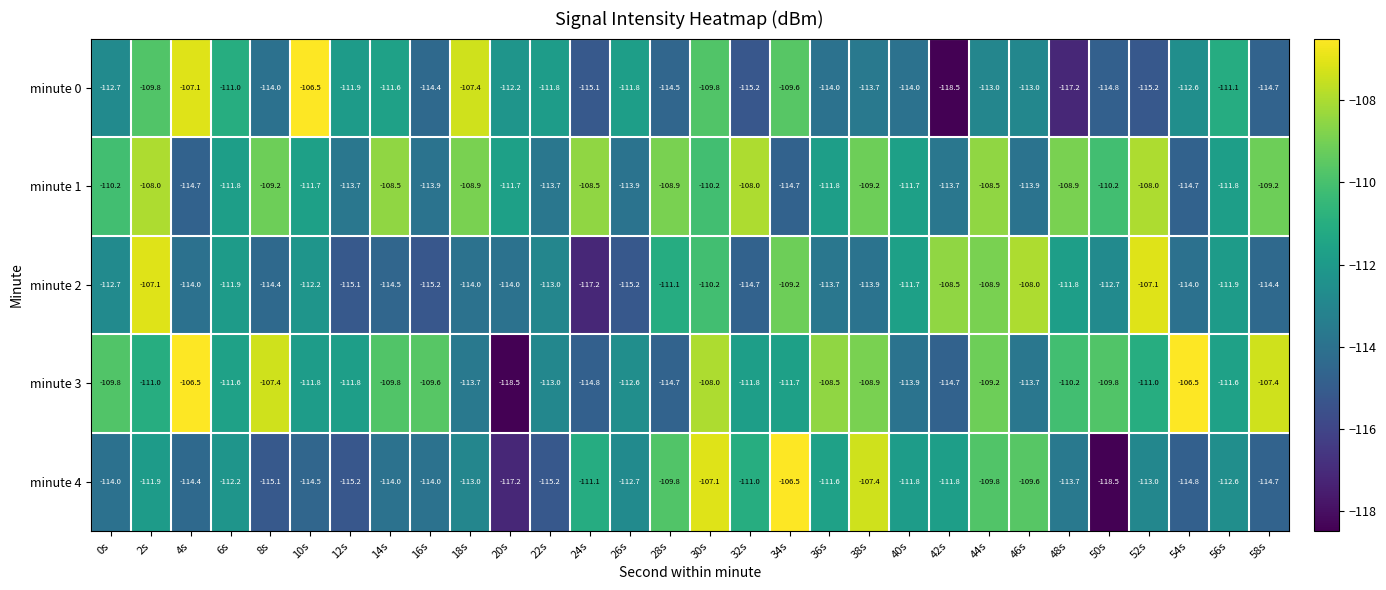

What is the minimum value for minute 0?

-118.5